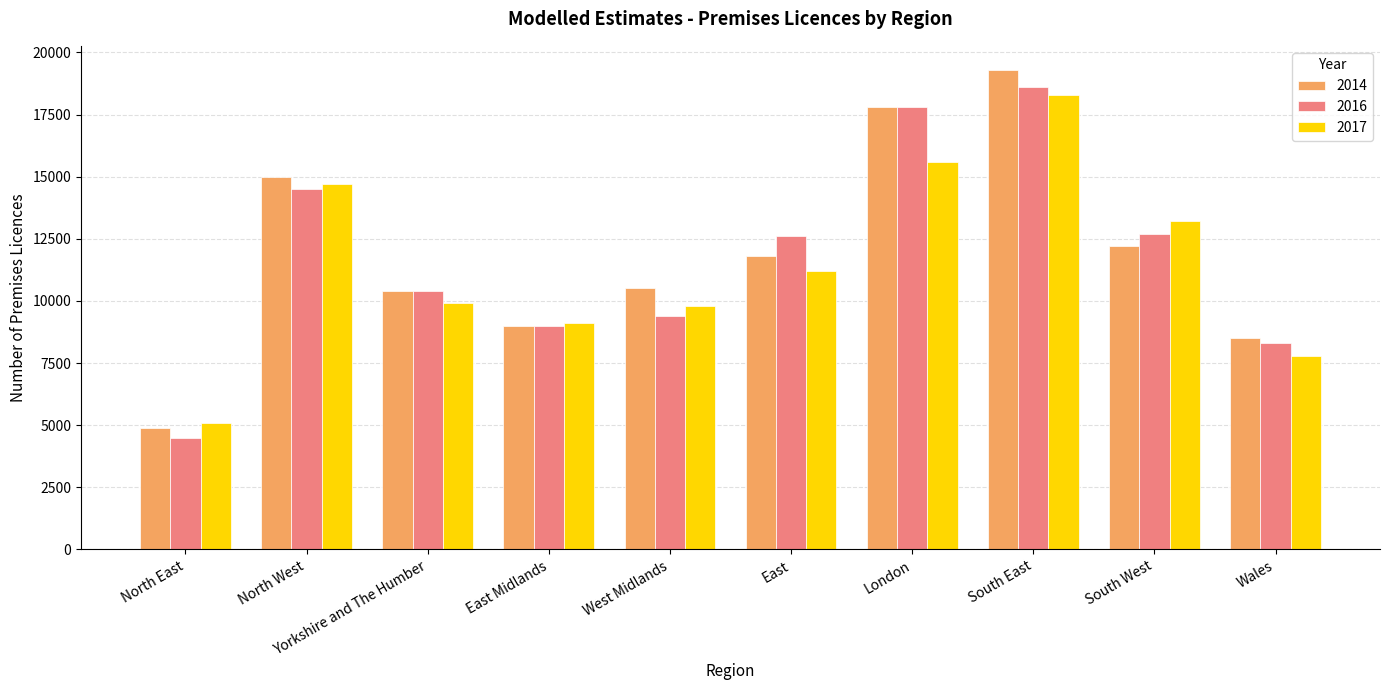

At which label is 2014 closest to 12100?

South West